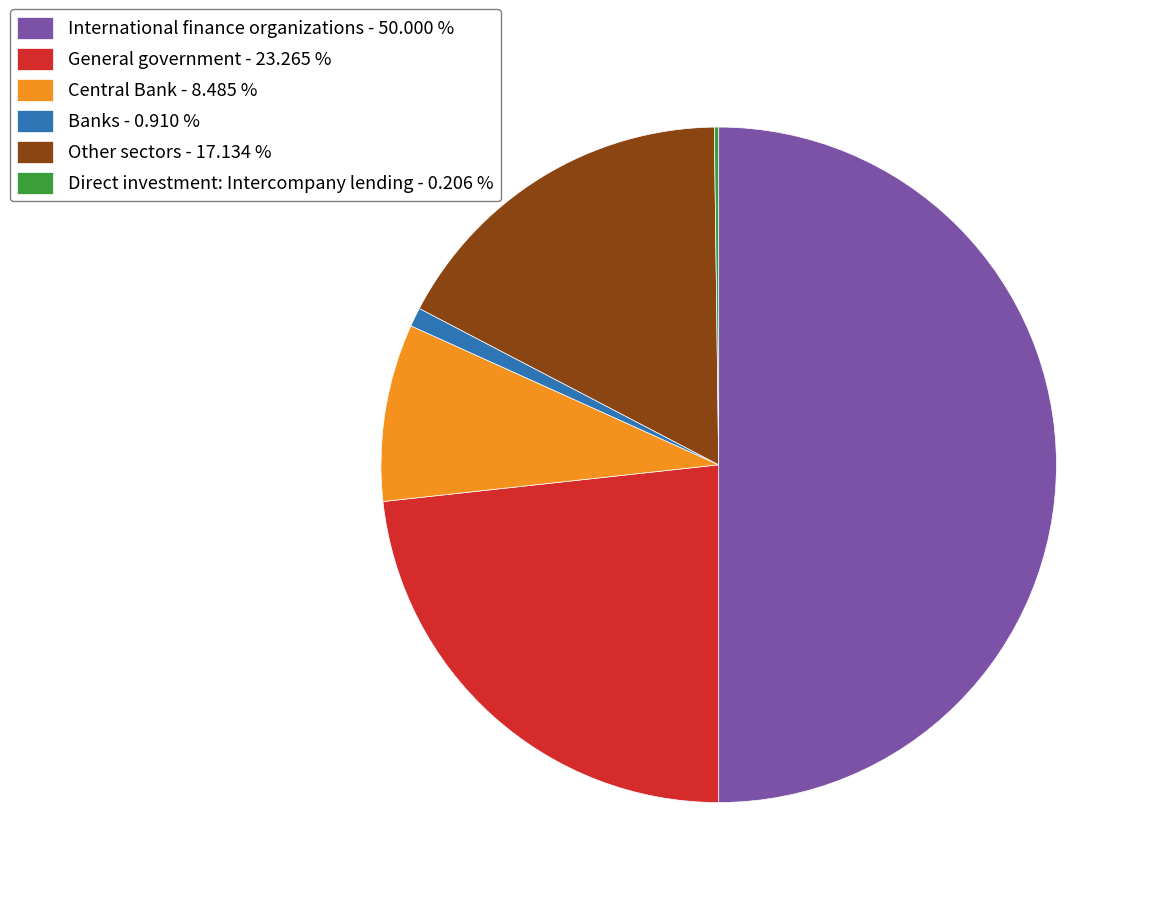

Combined, do Other sectors - 17.134 % and Banks - 0.910 % account for over 50%?

No